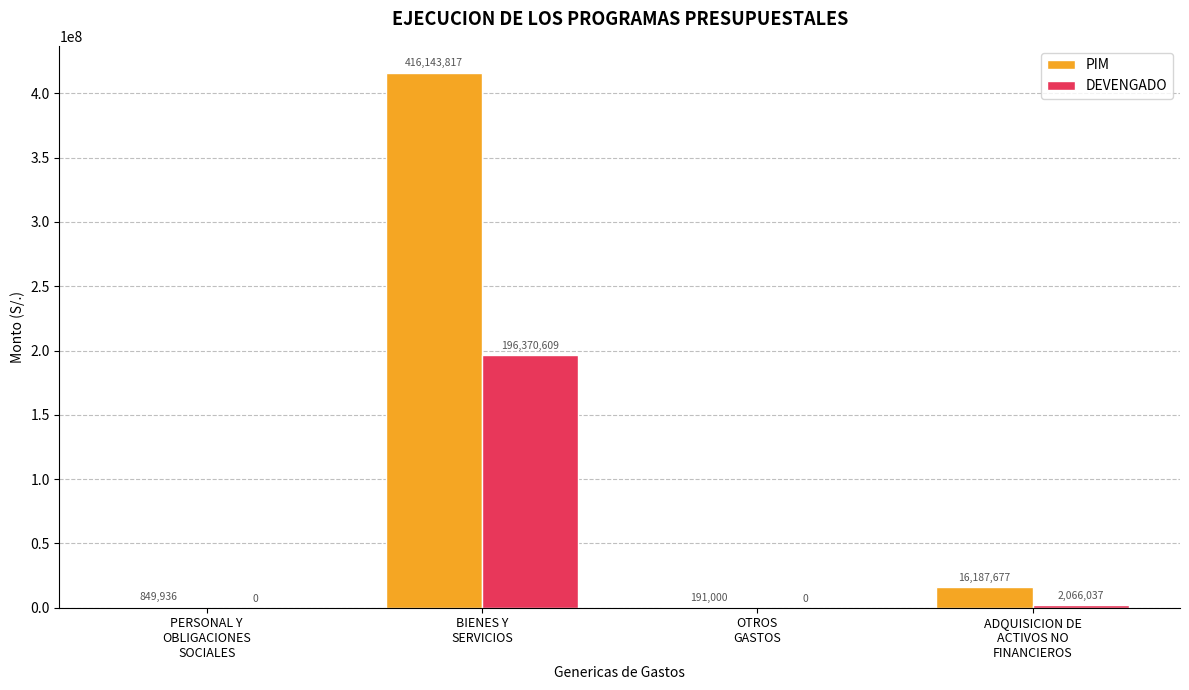

Does the chart contain stacked bars?

No